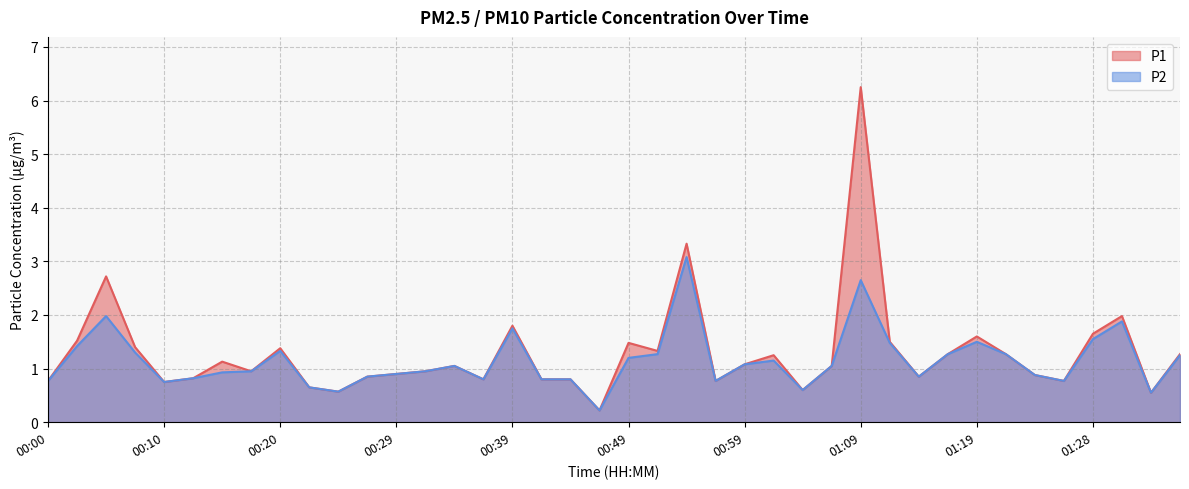

Reading left to right, list all the values displayed in this chart.

P1: 00:00=0.8	00:03=1.5	00:05=2.7	00:08=1.4	00:10=0.8	00:12=0.8	00:15=1.1	00:17=0.9	00:20=1.4	00:22=0.7	00:25=0.6	00:27=0.8	00:29=0.9	00:32=0.9	00:34=1.1	00:37=0.8	00:39=1.8	00:42=0.8	00:44=0.8	00:46=0.2	00:49=1.5	00:51=1.3	00:54=3.3	00:57=0.8	00:59=1.1	01:01=1.2	01:04=0.6	01:06=1.1	01:09=6.2	01:11=1.5	01:14=0.8	01:16=1.3	01:19=1.6	01:21=1.3	01:24=0.9	01:26=0.8	01:28=1.6	01:31=2.0	01:34=0.6	01:36=1.3
P2: 00:00=0.8	00:03=1.4	00:05=2.0	00:08=1.3	00:10=0.8	00:12=0.8	00:15=0.9	00:17=0.9	00:20=1.3	00:22=0.7	00:25=0.6	00:27=0.8	00:29=0.9	00:32=0.9	00:34=1.1	00:37=0.8	00:39=1.8	00:42=0.8	00:44=0.8	00:46=0.2	00:49=1.2	00:51=1.3	00:54=3.1	00:57=0.8	00:59=1.1	01:01=1.1	01:04=0.6	01:06=1.1	01:09=2.6	01:11=1.5	01:14=0.8	01:16=1.3	01:19=1.5	01:21=1.3	01:24=0.9	01:26=0.8	01:28=1.6	01:31=1.9	01:34=0.6	01:36=1.2